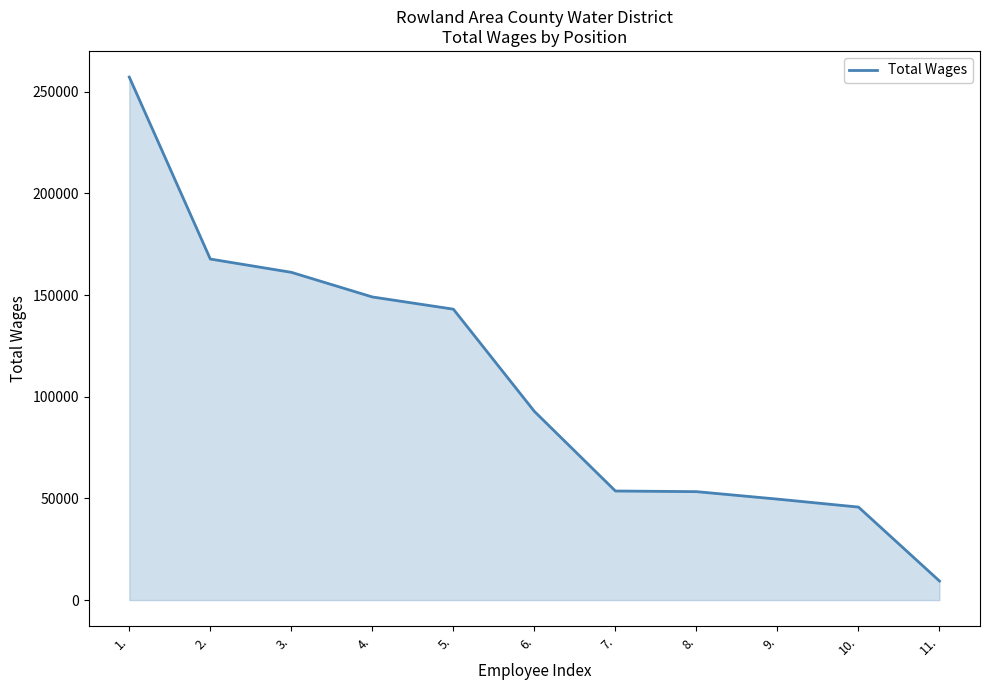

What is the minimum value shown in the chart?

9374